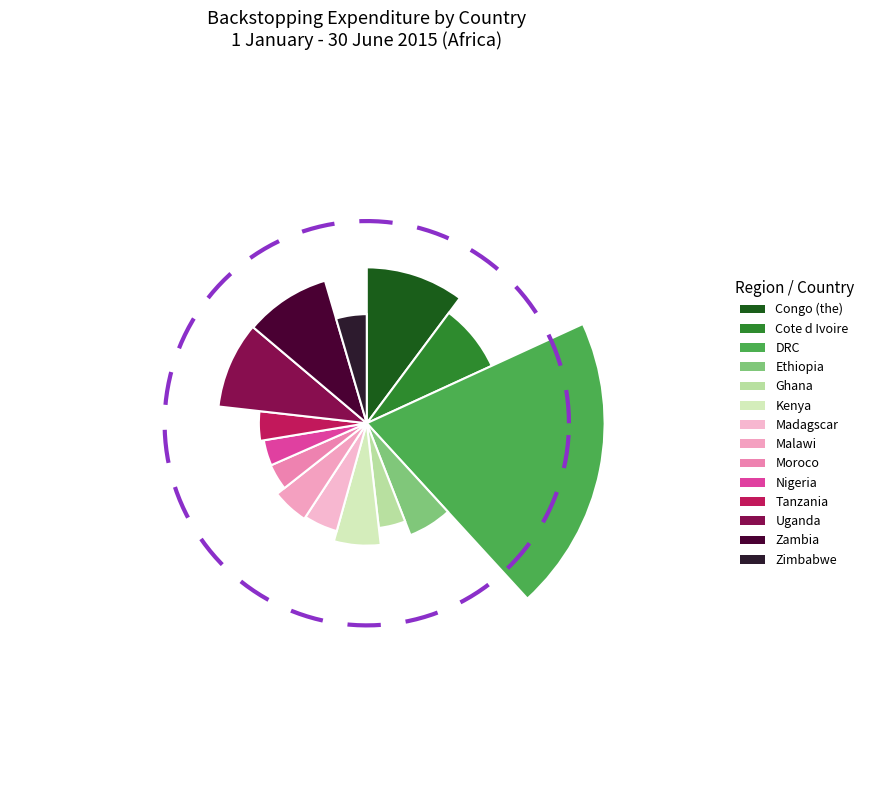

Is it true that Malawi is 5% of the pie?

True